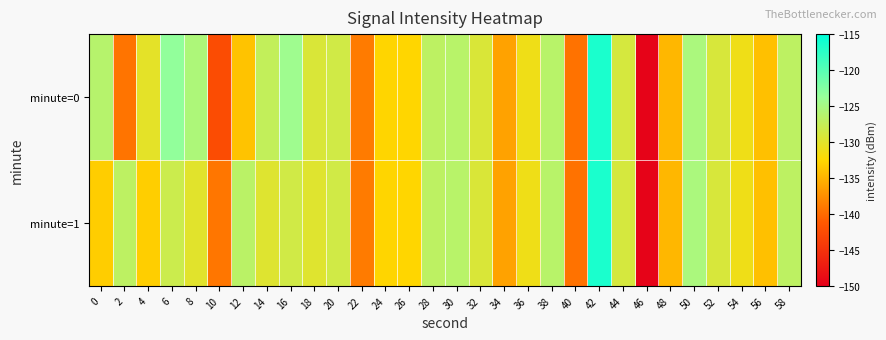

Which category has the lowest value across all series?

46